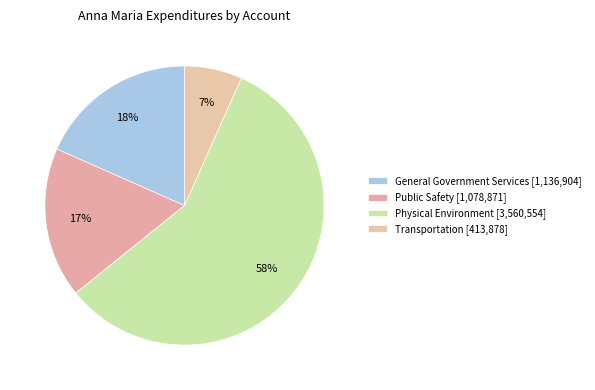

What is the smallest slice in the pie chart?

Transportation